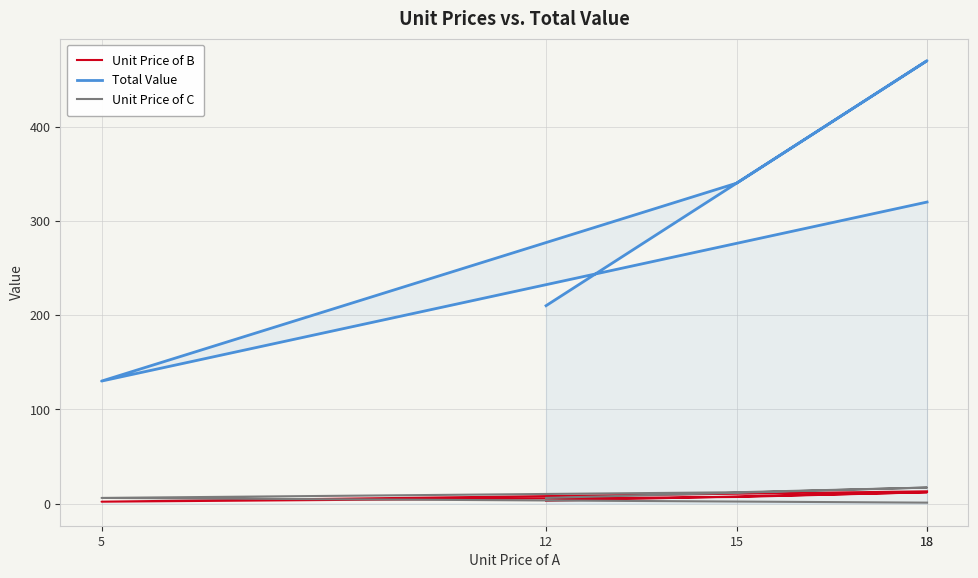

What is the difference between the highest and lowest values at 18?

458